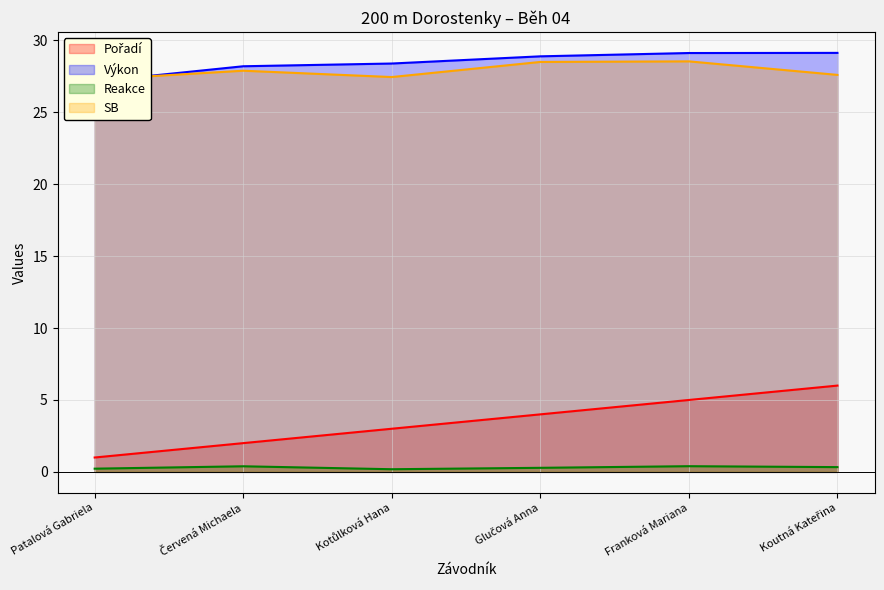

The value of Reakce at Kotůlková Hana is 0.2. True or false?

True